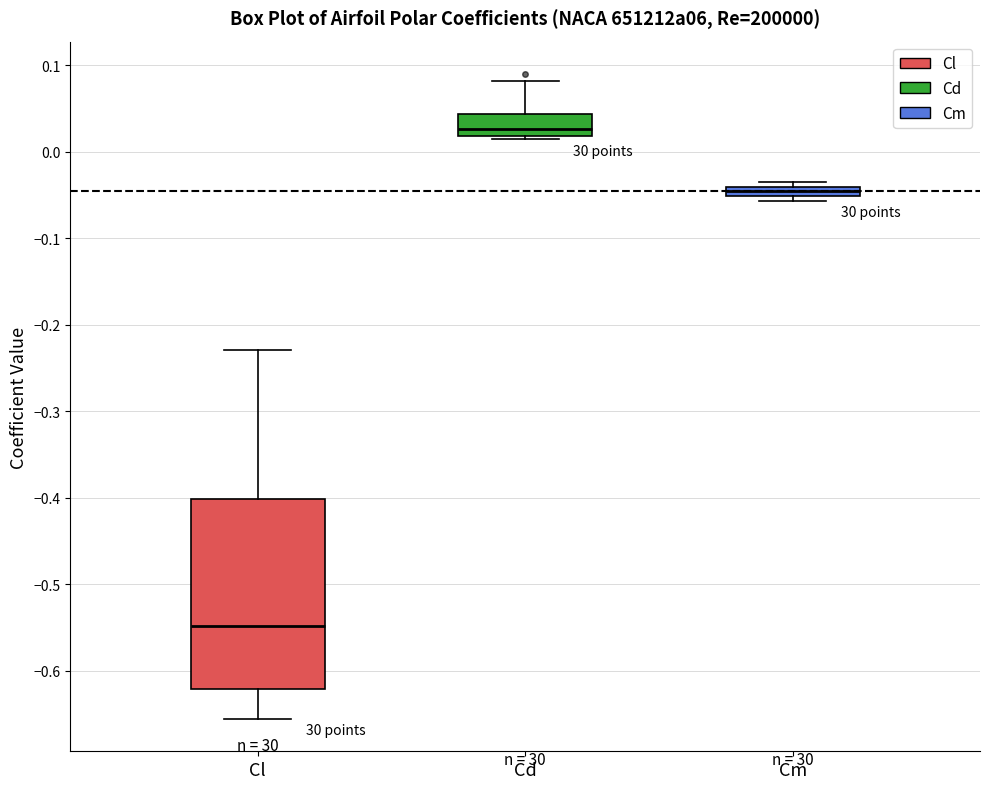

Which box is the tallest, from its lower edge to its upper edge?

Cl